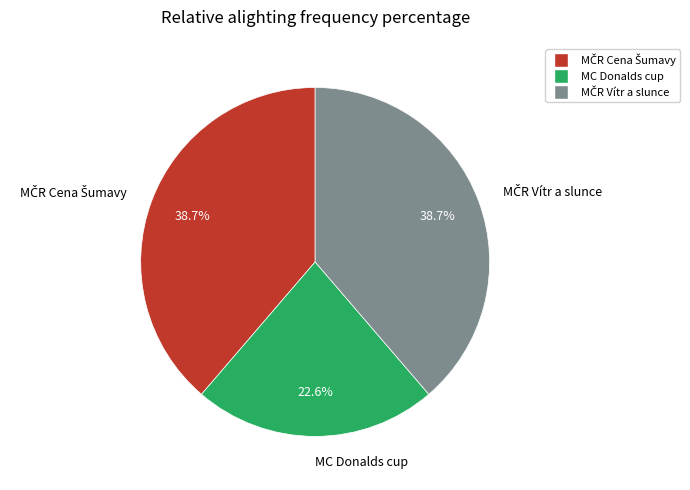

Which slice is the smallest?

MC Donalds cup